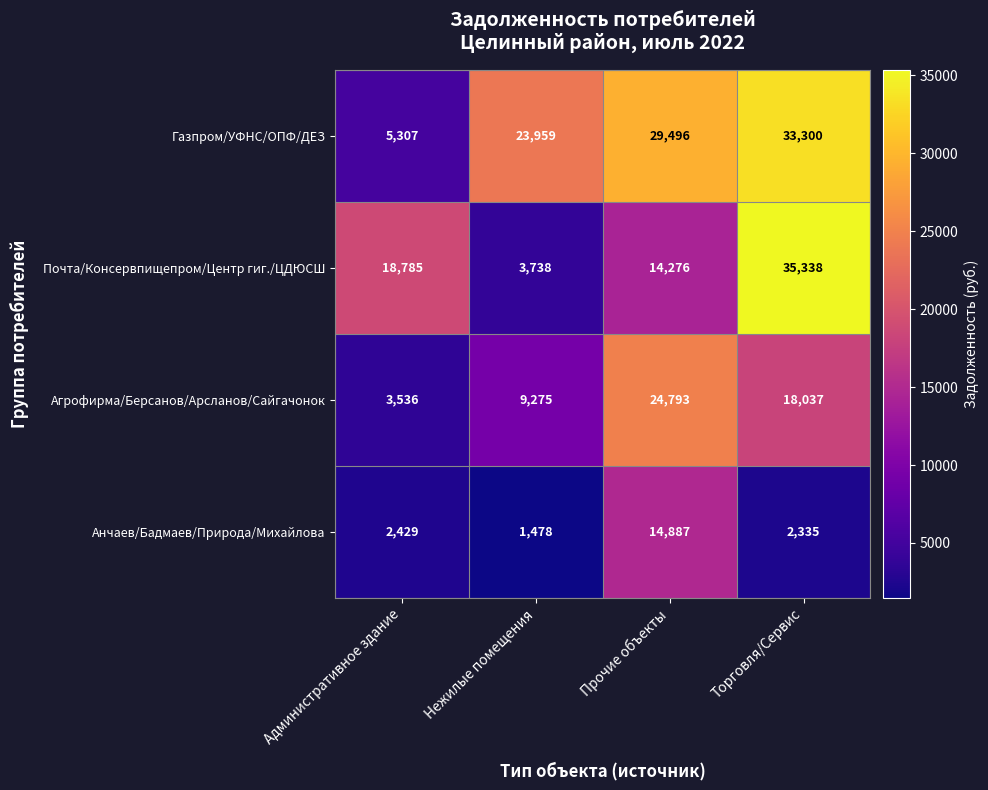

What is the difference between the Почта/Консервпищепром/Центр гиг./ЦДЮСШ values at Торговля/Сервис and Прочие объекты?

21062